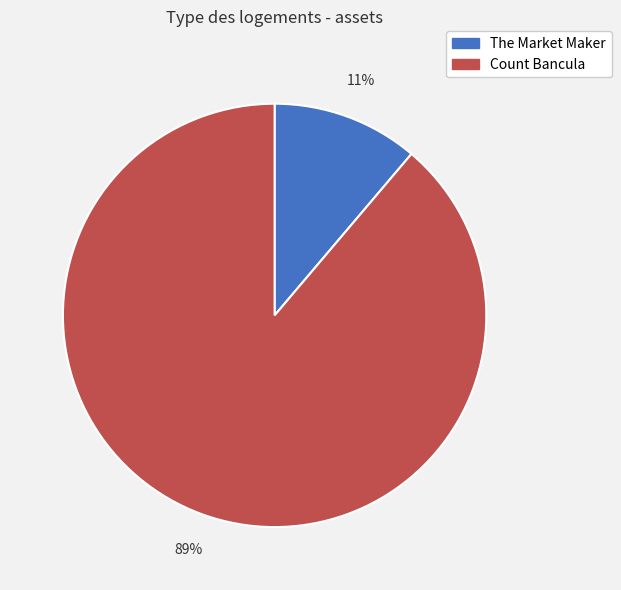

How many segments does this pie chart have?

2